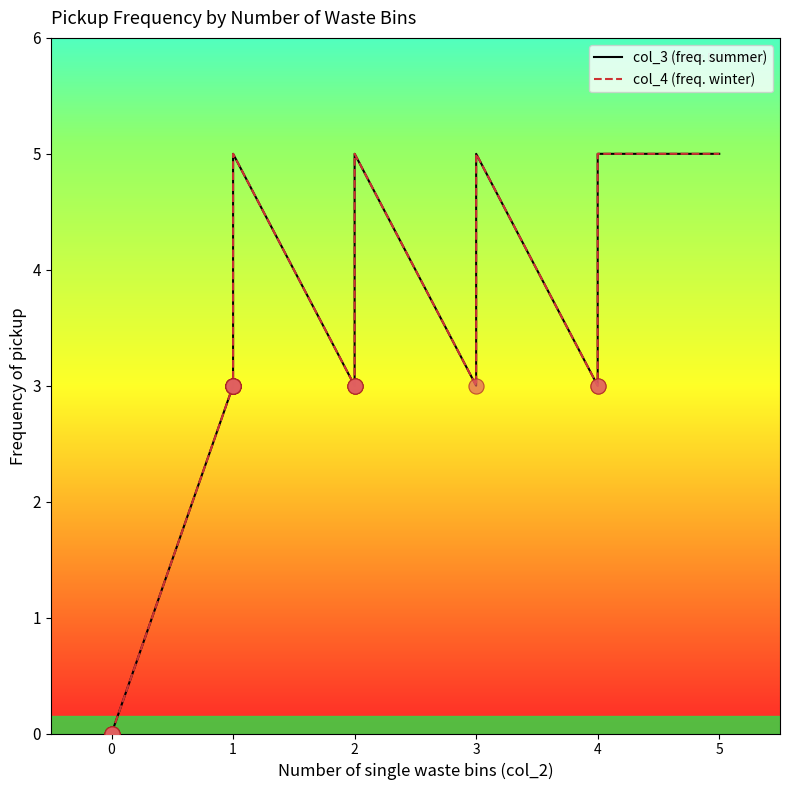

Which series has the widest spread of Y values?

col_3 (freq. summer)